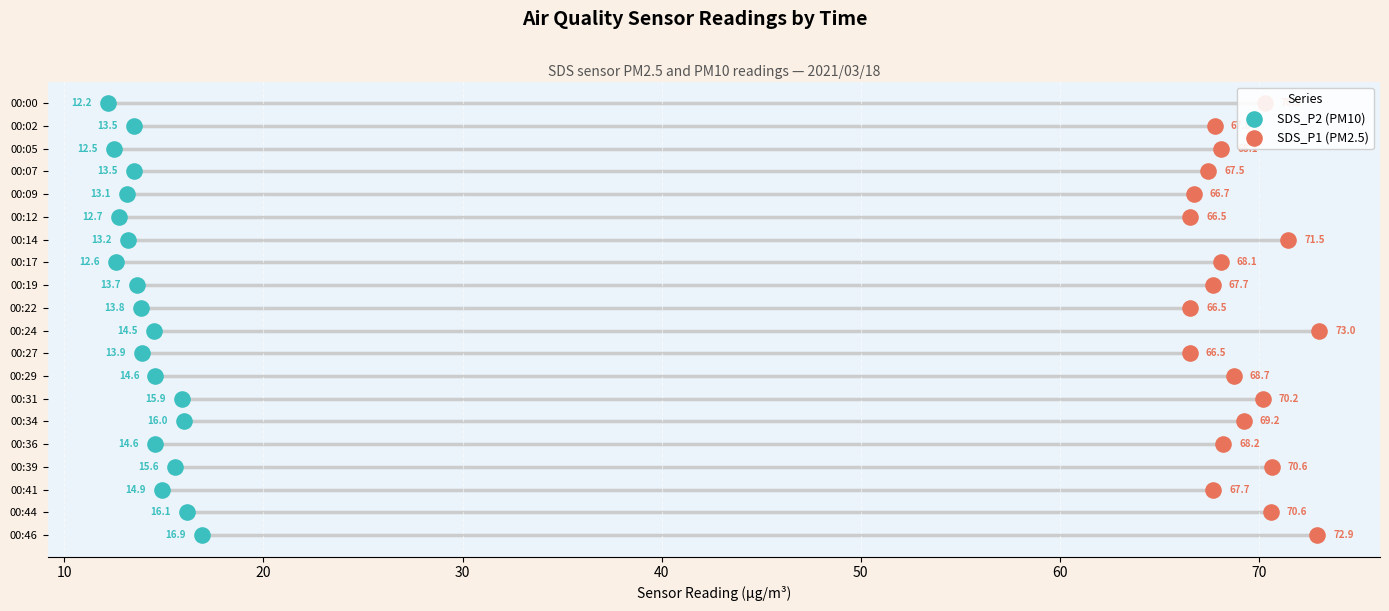

What are all the series names shown in the legend?

SDS_P2 (PM10), SDS_P1 (PM2.5)